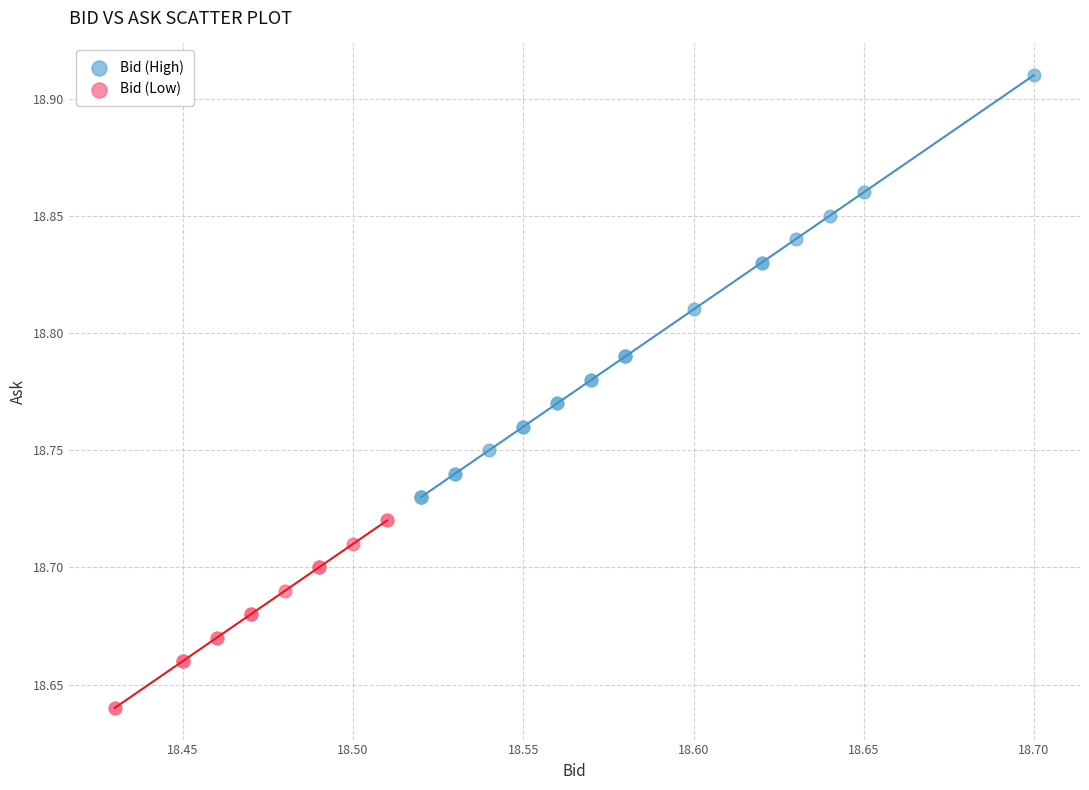

Which series has the widest spread of Y values?

Bid (High)